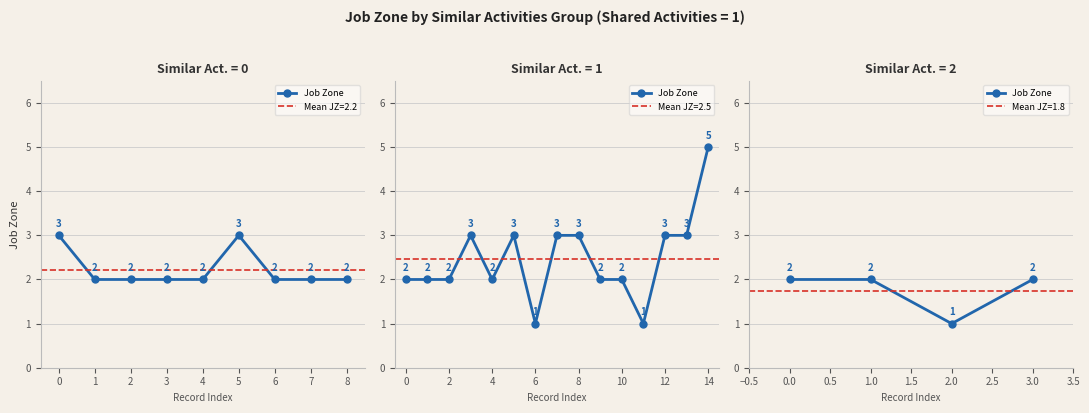

The chart shows a value of 2 at 3.0. True or false?

True